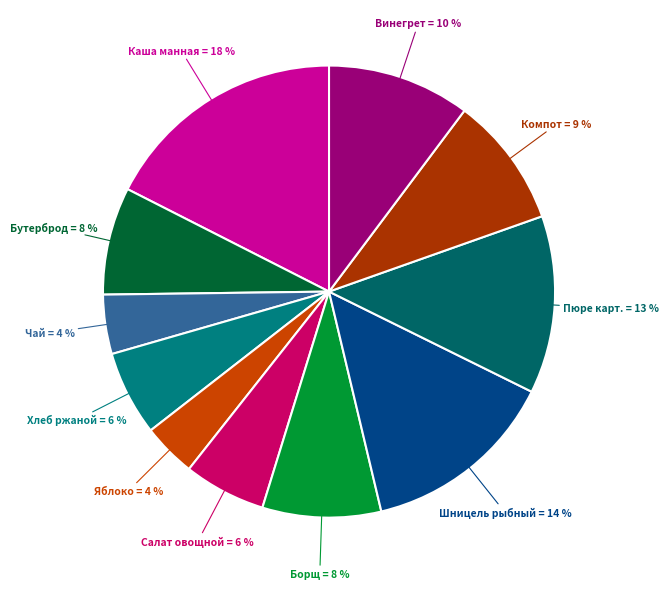

How many segments does this pie chart have?

11